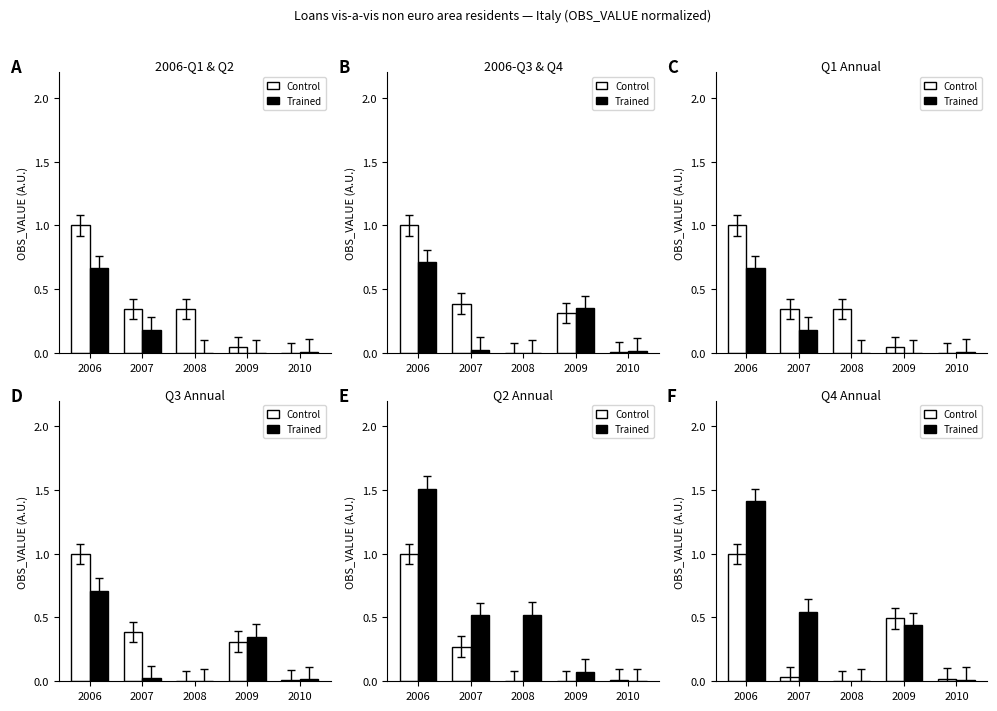

Which series changed the most between 2006 and 2009?

Trained